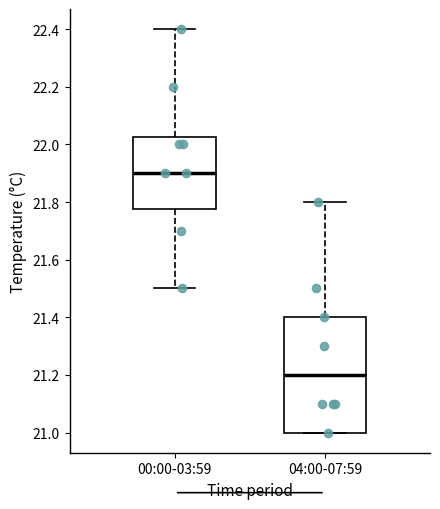

Reading left to right, transcribe this box plot: for each box, give where its median line is, the range the box spans, and where its two whiskers end, as read against the y-axis. The values are not printed on the chart, so give them approximately, as read against the axis.

00:00-03:59: median 21.90, box 21.78 to 22.02, whiskers 21.50 to 22.40
04:00-07:59: median 21.20, box 21.00 to 21.40, whiskers 21.00 to 21.80